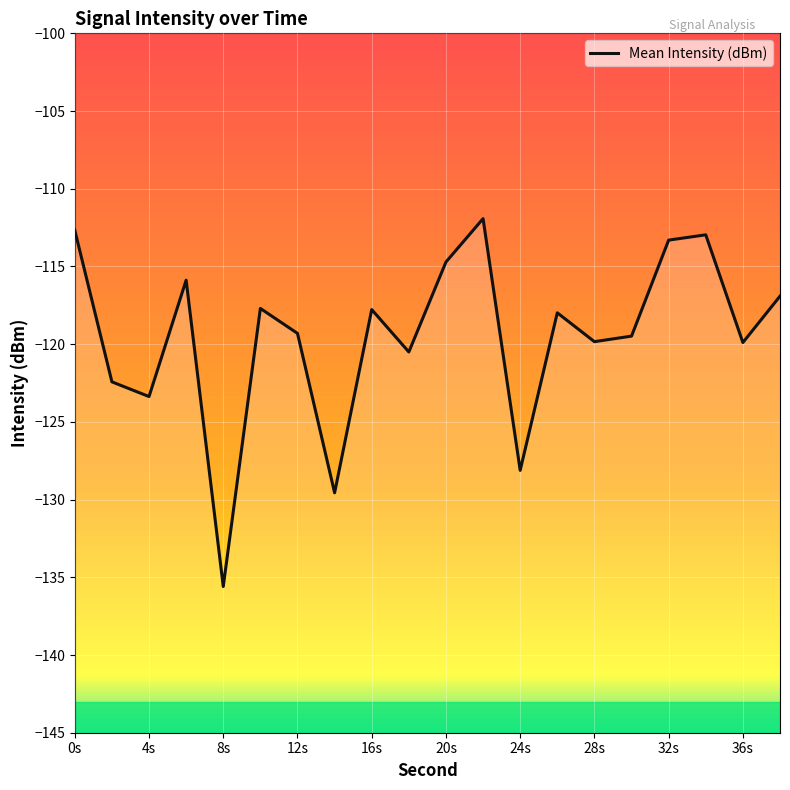

True or false: the data shows -112.7 at 0s.

True